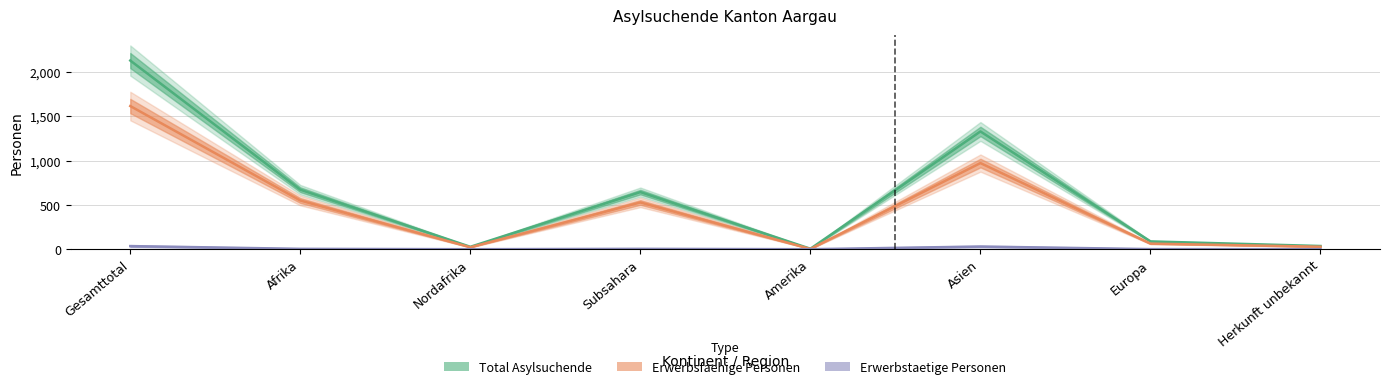

In Total Asylsuchende, how many points are higher than both neighbors (excluding endpoints)?

2